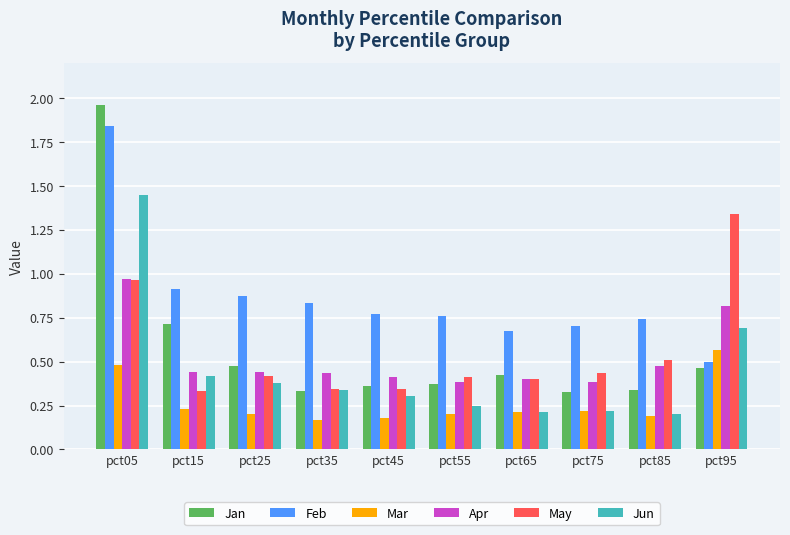

The Jun series shows 0.2 at pct25. True or false?

False